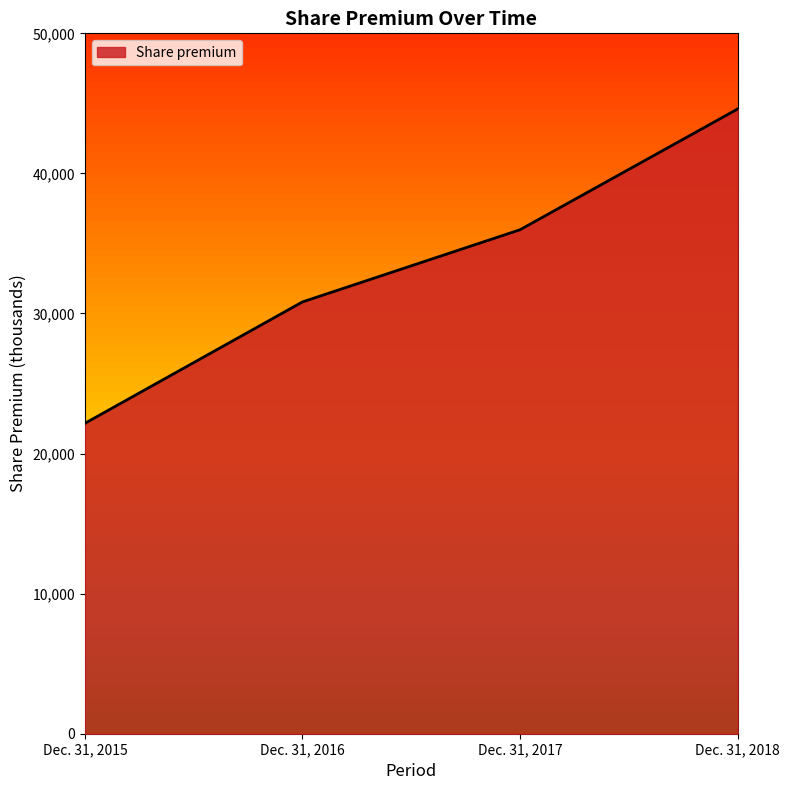

What is the difference between the maximum and minimum values?

22438